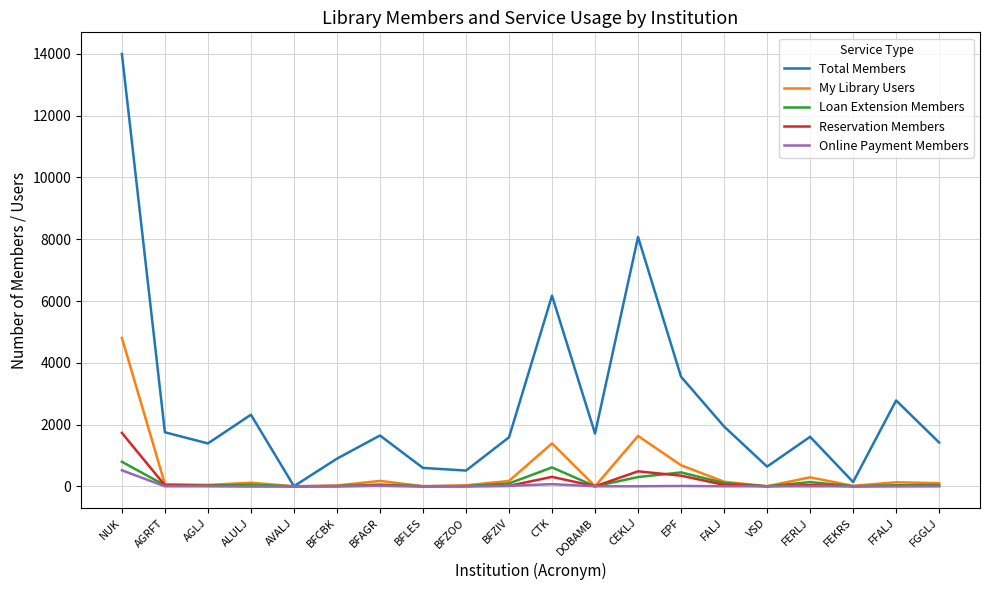

What is the difference between the My Library Users values at FEKRS and BFZOO?

17